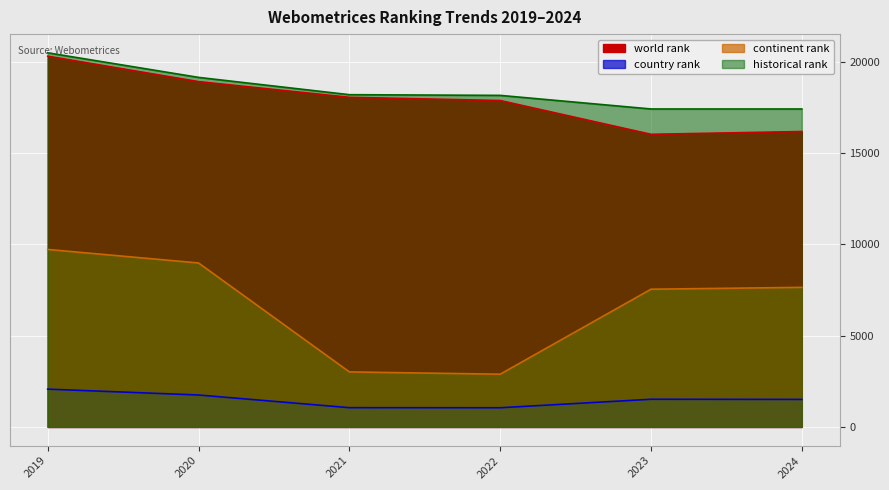

What is the sum of all world rank values?

107396.0